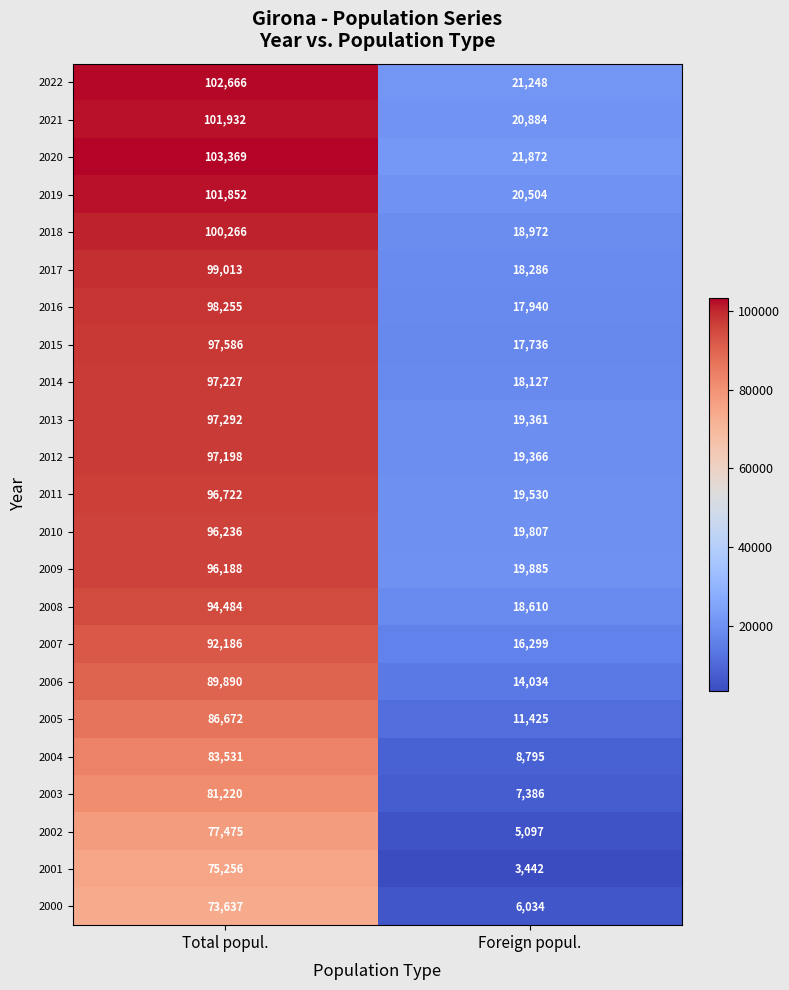

What is the approximate value of 2001 at Total popul., to the nearest 10?

75260